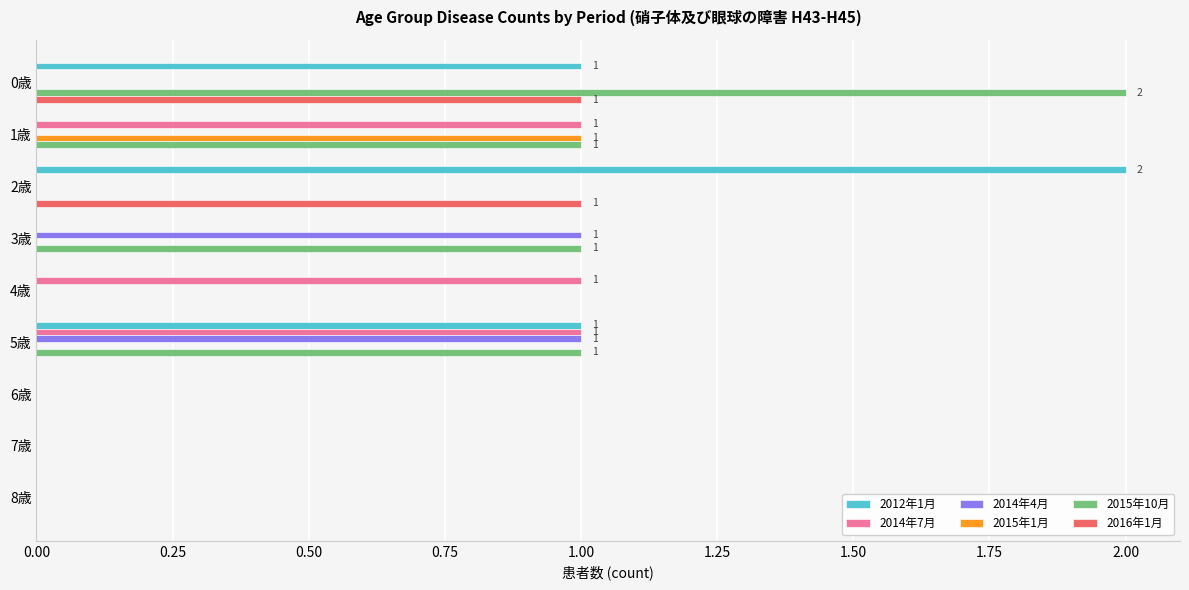

Count the number of data series in this chart.

6